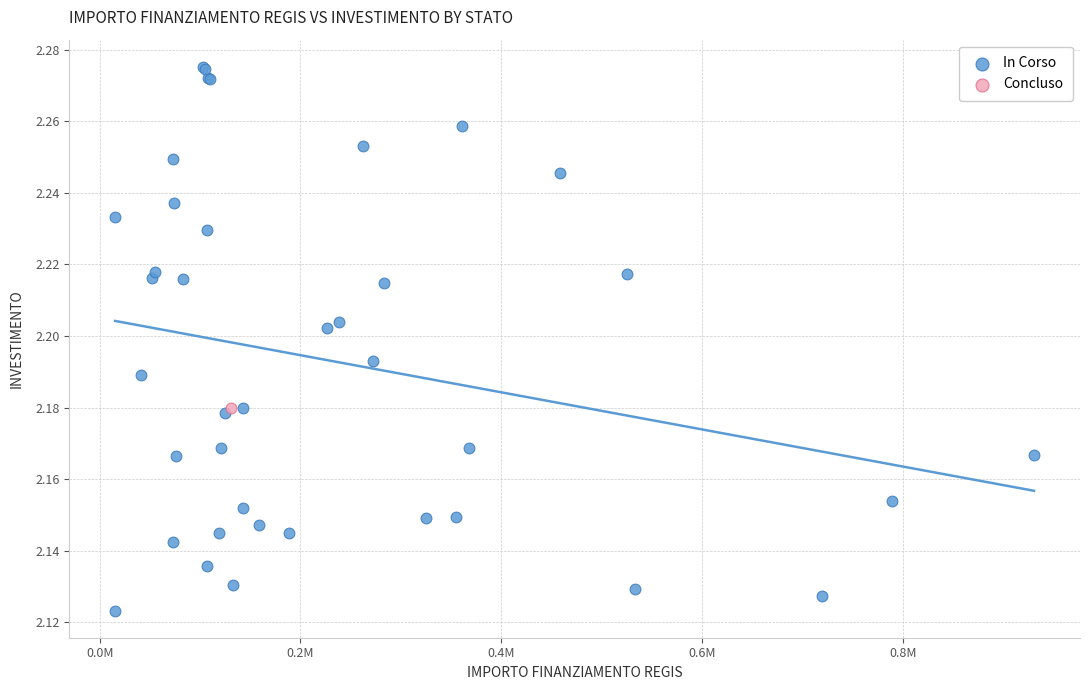

What are all the series names shown in the legend?

In Corso, Concluso